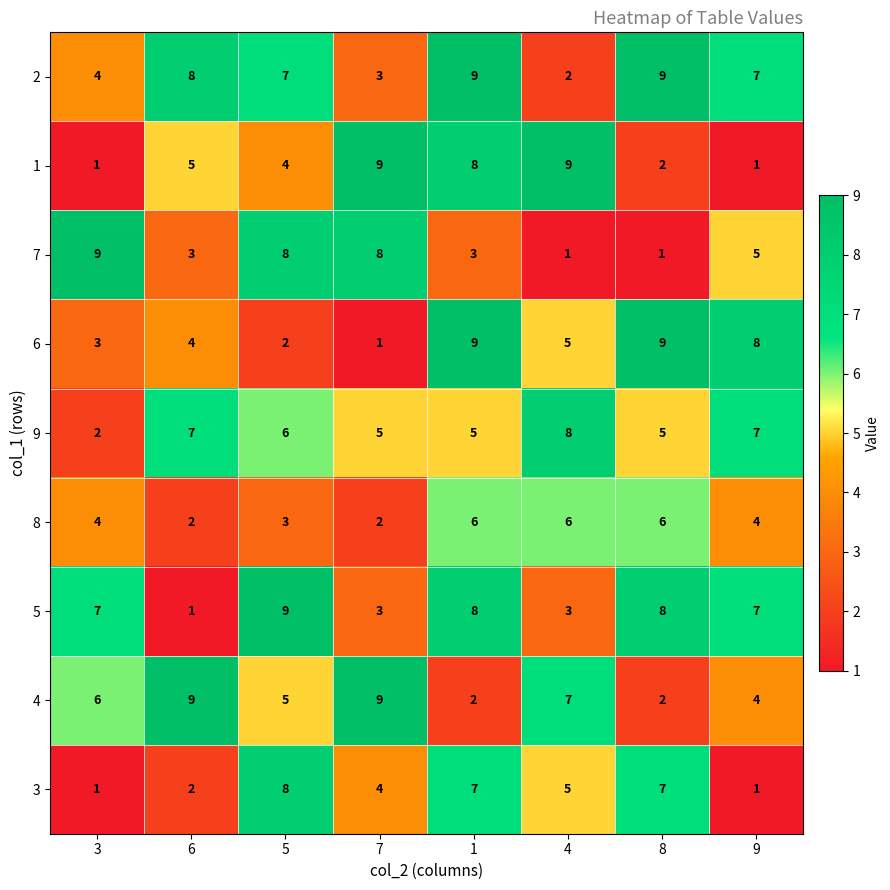

What is the difference between the highest and lowest values at 3?

8